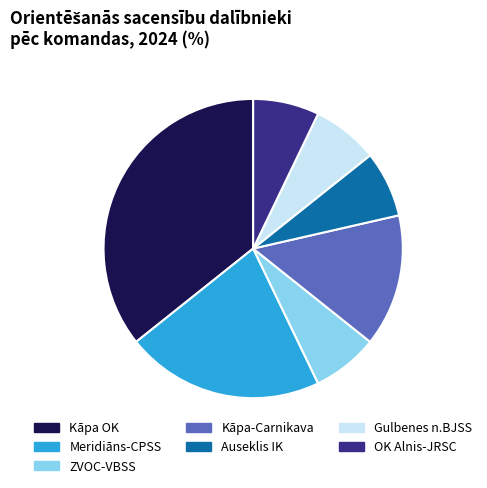

What is the largest slice in the pie chart?

Kāpa OK